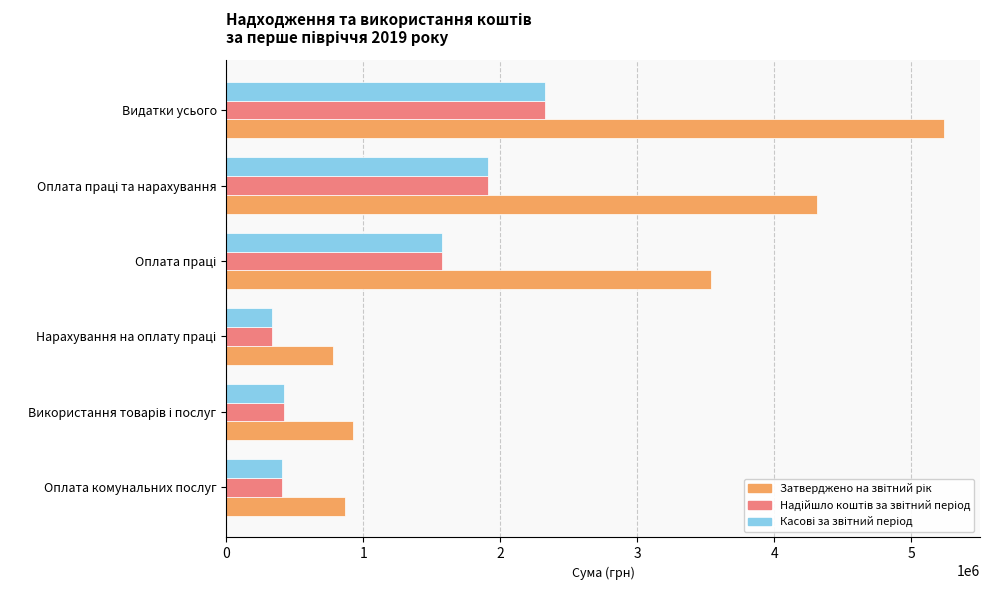

At which category is the sum across all series the highest?

Видатки усього